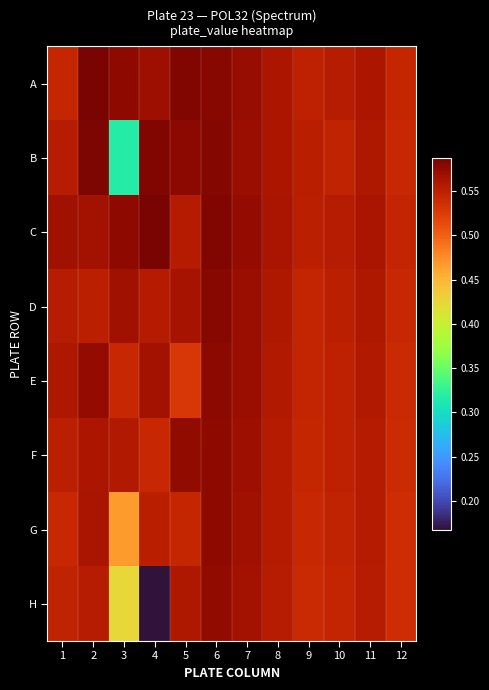

What is the total value across all series at 8?

4.5